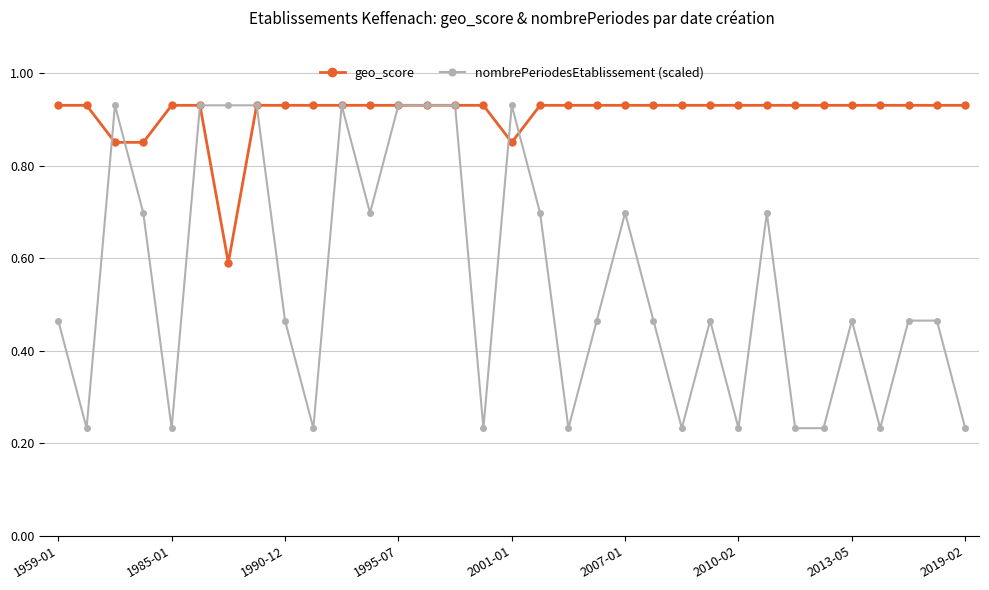

How many geo_score values are between 0 and 1?

33